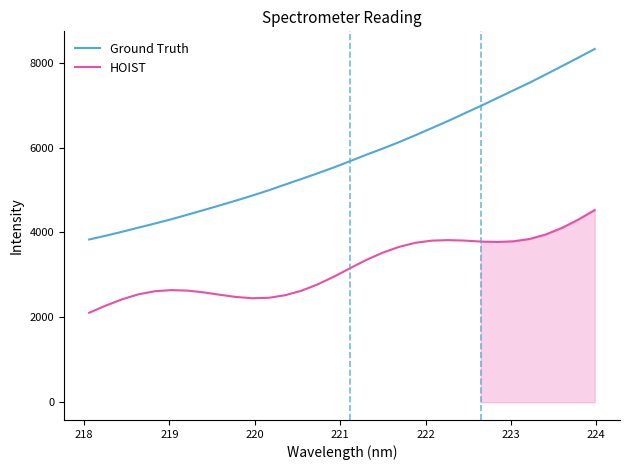

What is the highest value of the Ground Truth series?

8319.8